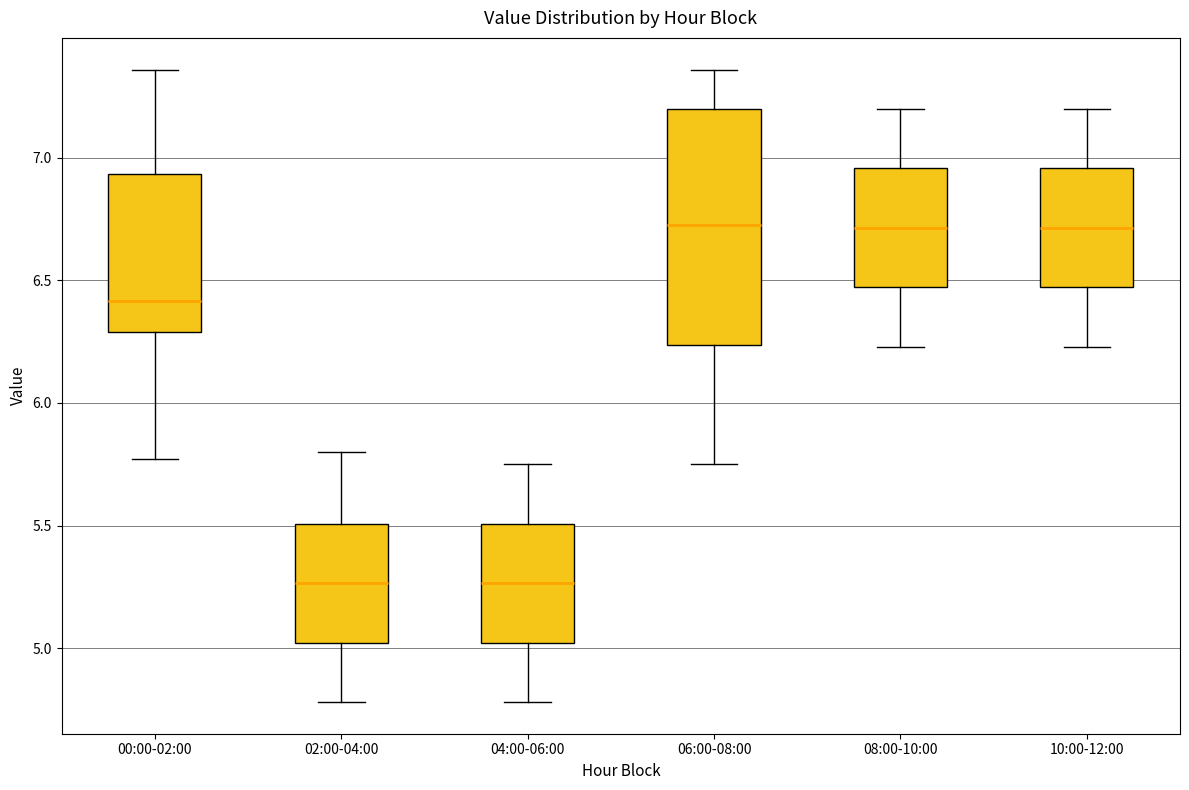

Where is the lower edge of the box for 04:00-06:00 on the y-axis? The values are not printed on the chart, so give them approximately, as read against the axis.

5.00